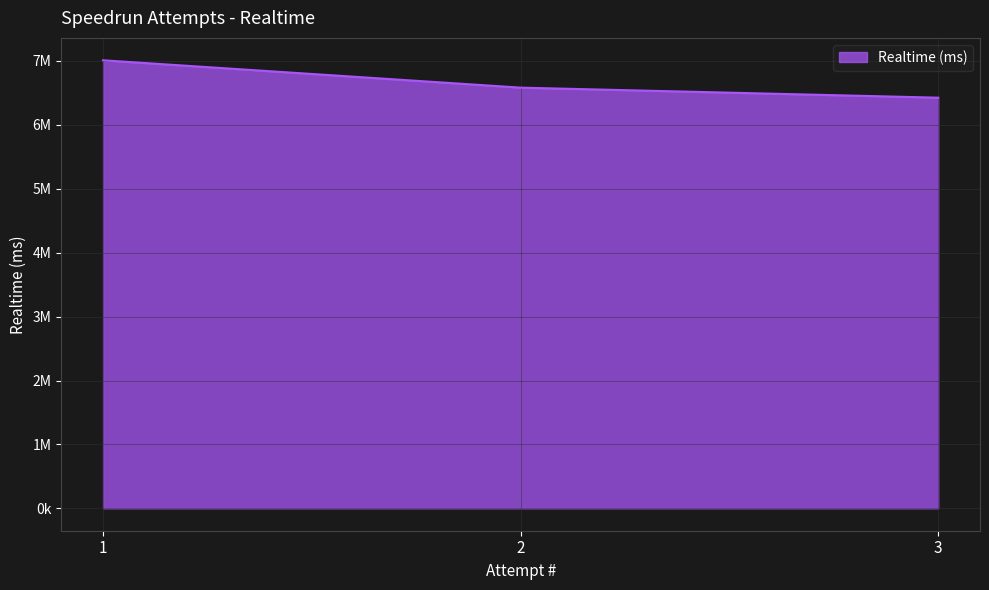

Does the chart display data point markers on the line(s)?

No